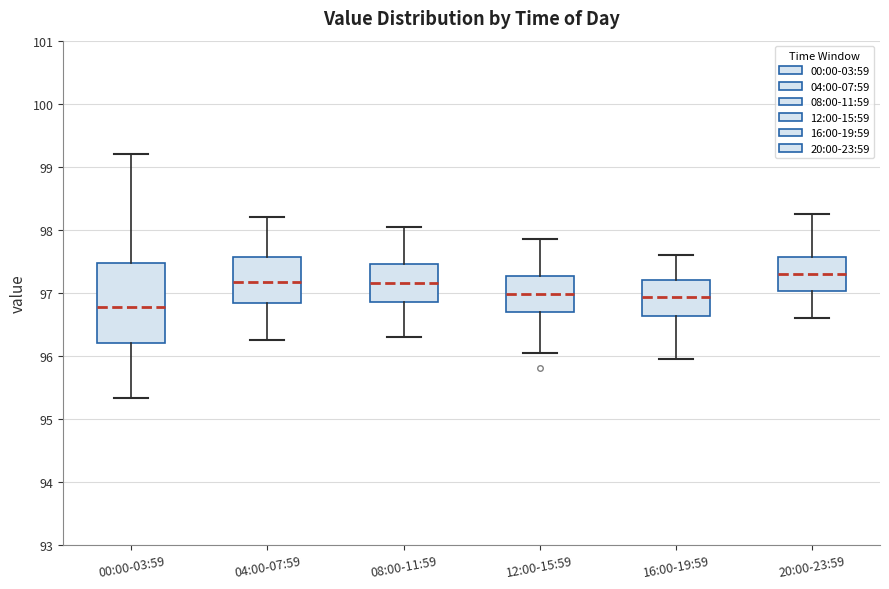

Reading left to right, read every box against the y-axis: the position of its median line, the range the box covers, and the ends of its whiskers. The values are not printed on the chart, so give them approximately, as read against the axis.

00:00-03:59: median 96.8, box 96.2 to 97.5, whiskers 95.3 to 99.2
04:00-07:59: median 97.2, box 96.8 to 97.6, whiskers 96.3 to 98.2
08:00-11:59: median 97.2, box 96.9 to 97.5, whiskers 96.3 to 98.1
12:00-15:59: median 97.0, box 96.7 to 97.3, whiskers 96.1 to 97.9
16:00-19:59: median 96.9, box 96.6 to 97.2, whiskers 96.0 to 97.6
20:00-23:59: median 97.3, box 97.0 to 97.6, whiskers 96.6 to 98.3